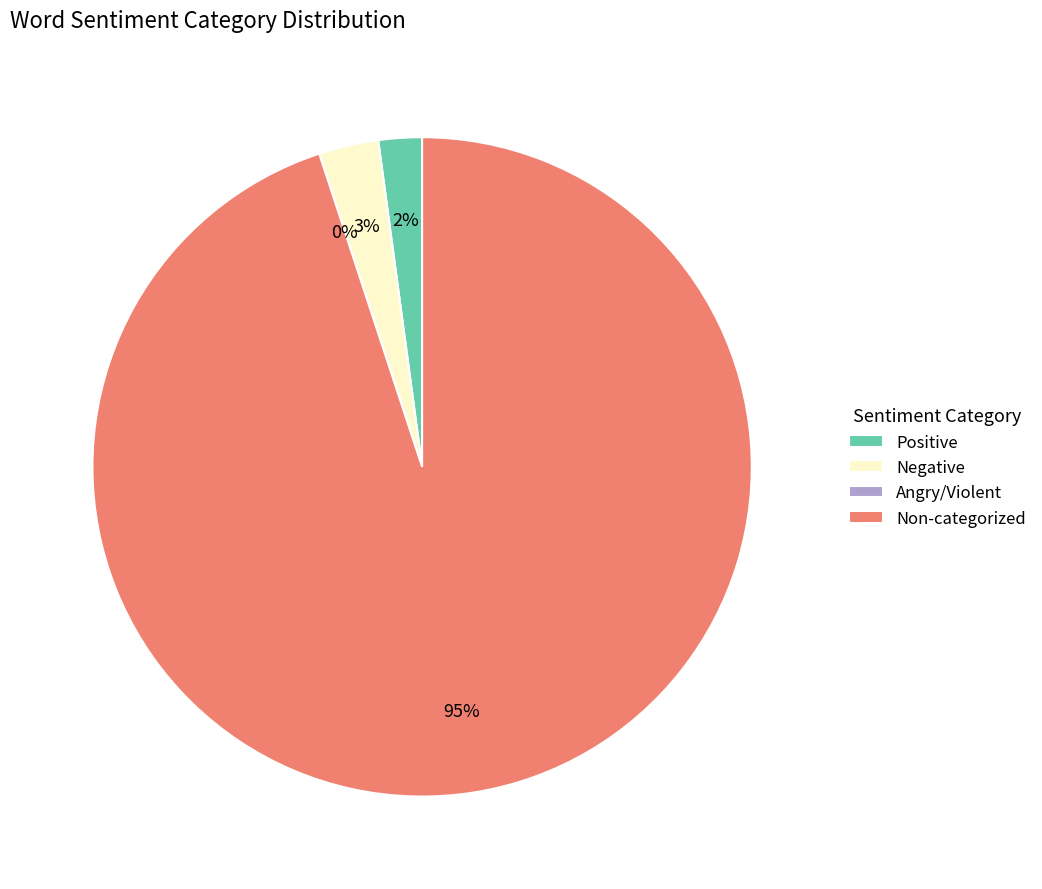

How many slices are in this pie chart?

4